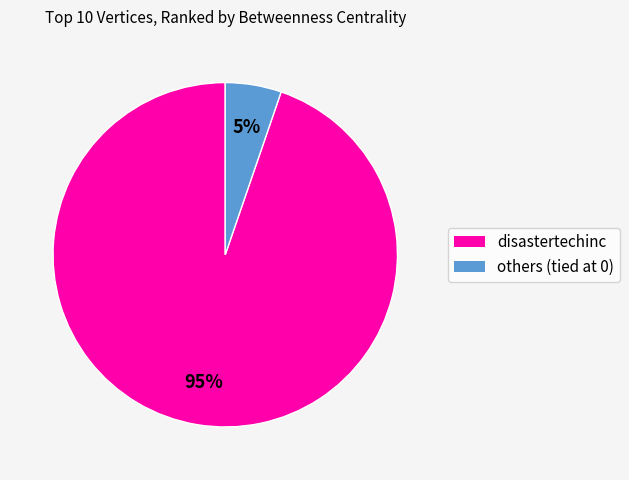

To the nearest percent, what is the average slice percentage?

50%